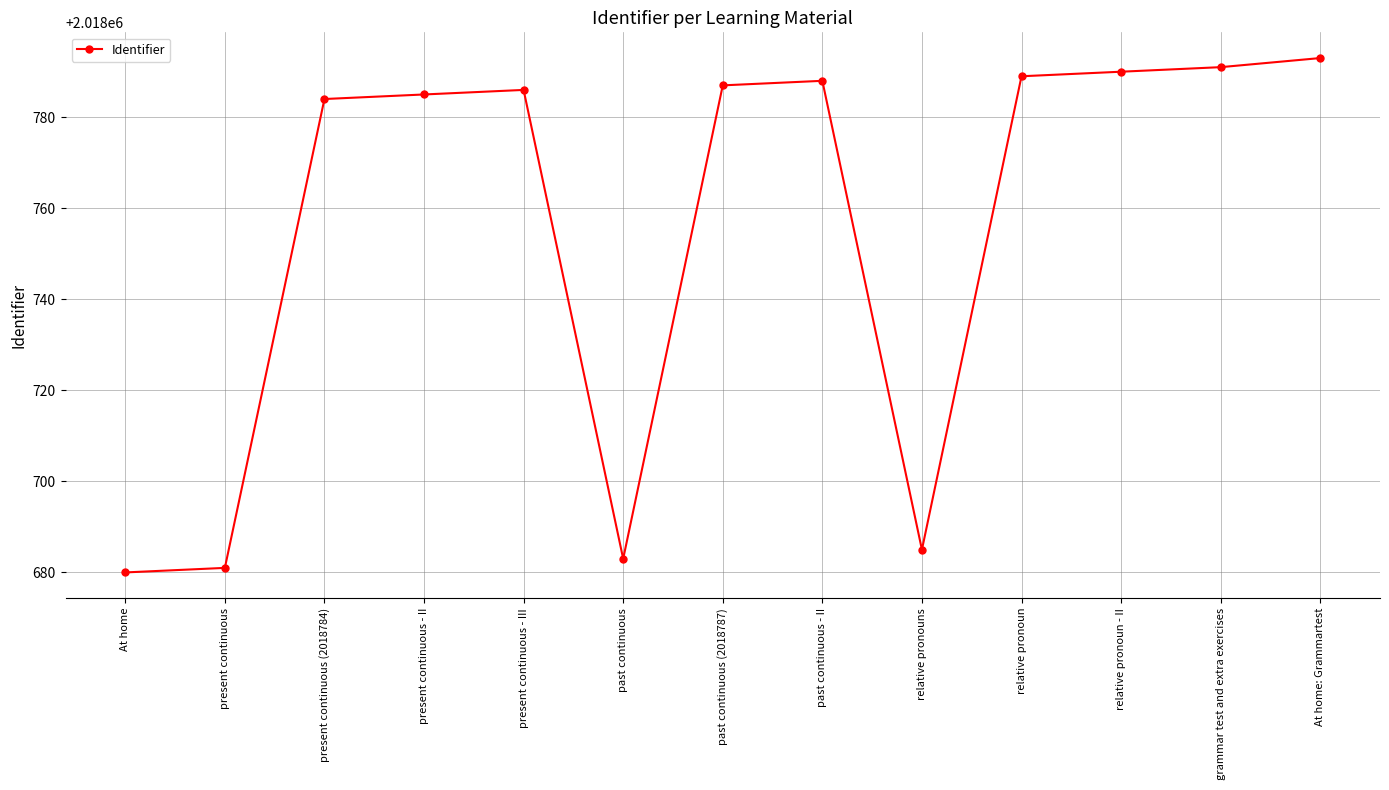

What is the difference between the maximum and minimum values?

113